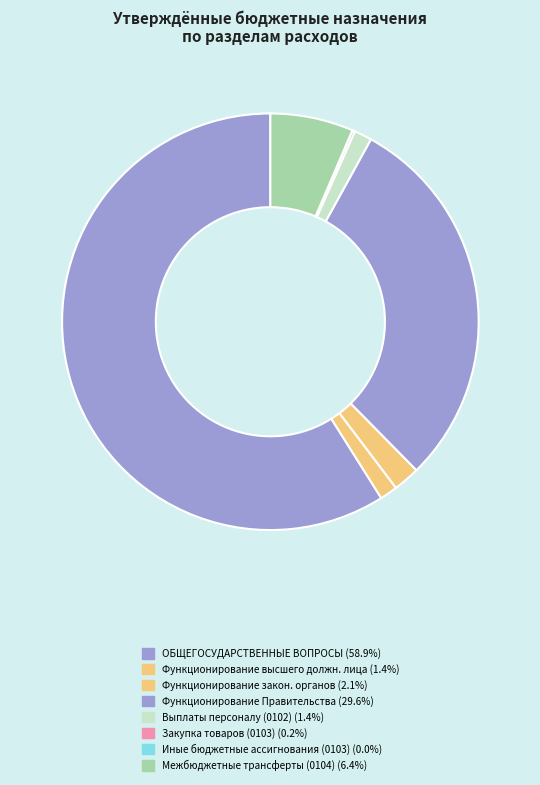

How many segments does this pie chart have?

8